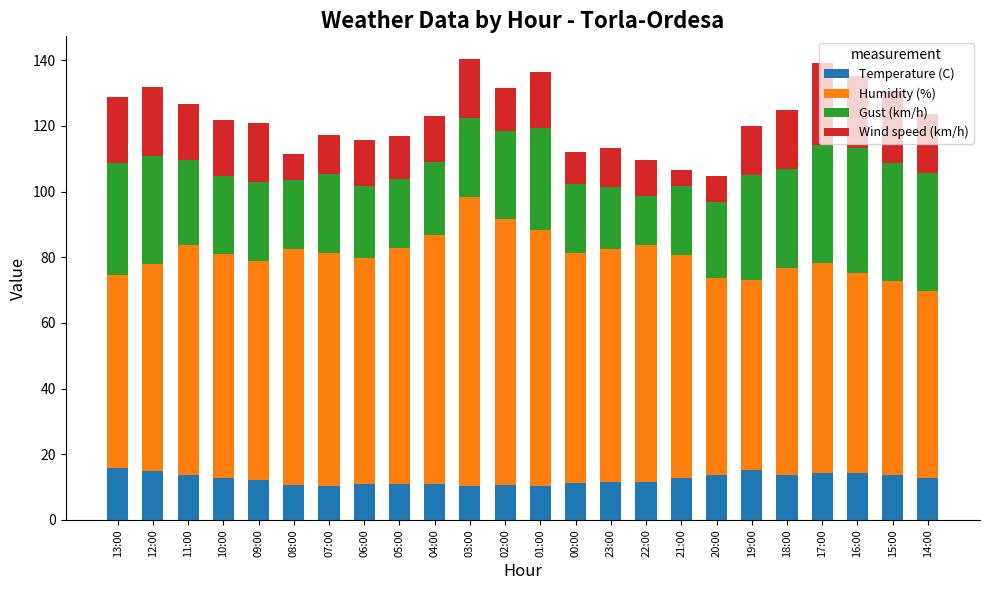

What is the maximum value for Temperature (C)?

15.7